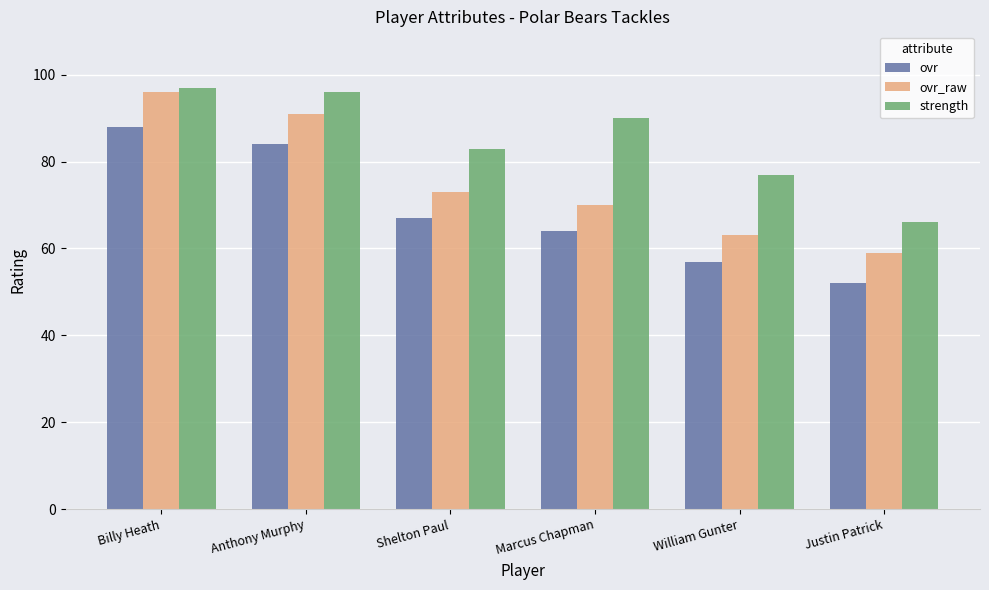

The ovr_raw series shows 59 at Justin Patrick. True or false?

True